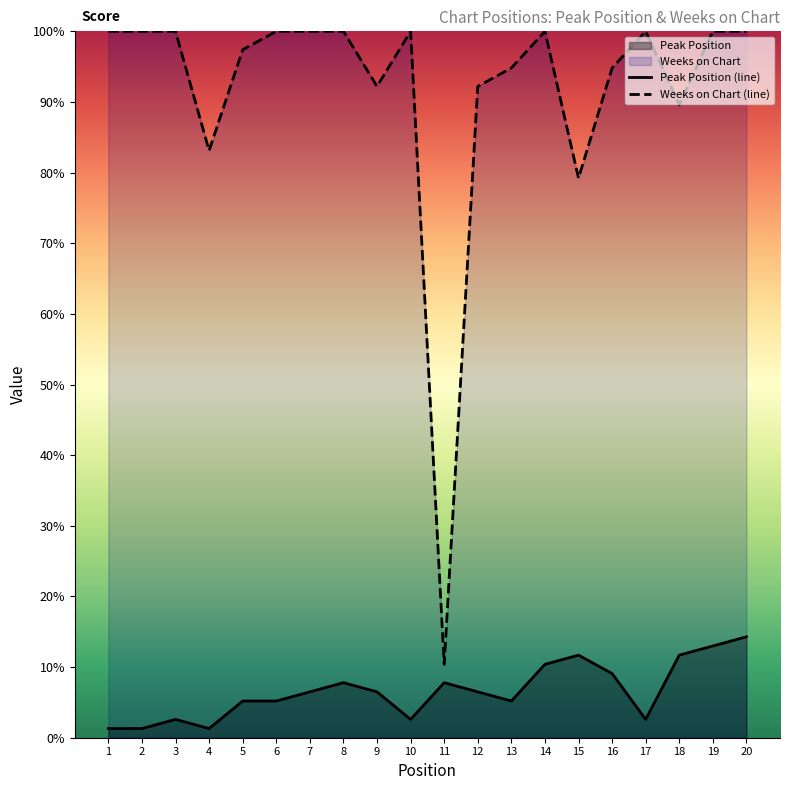

What are all the series names shown in the legend?

Peak Position (line), Weeks on Chart (line)